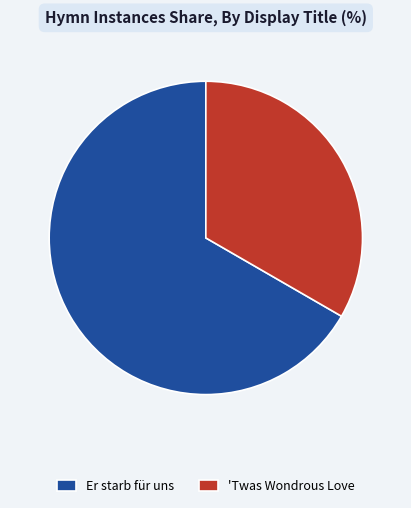

Does Er starb für uns represent more than half of the total?

Yes